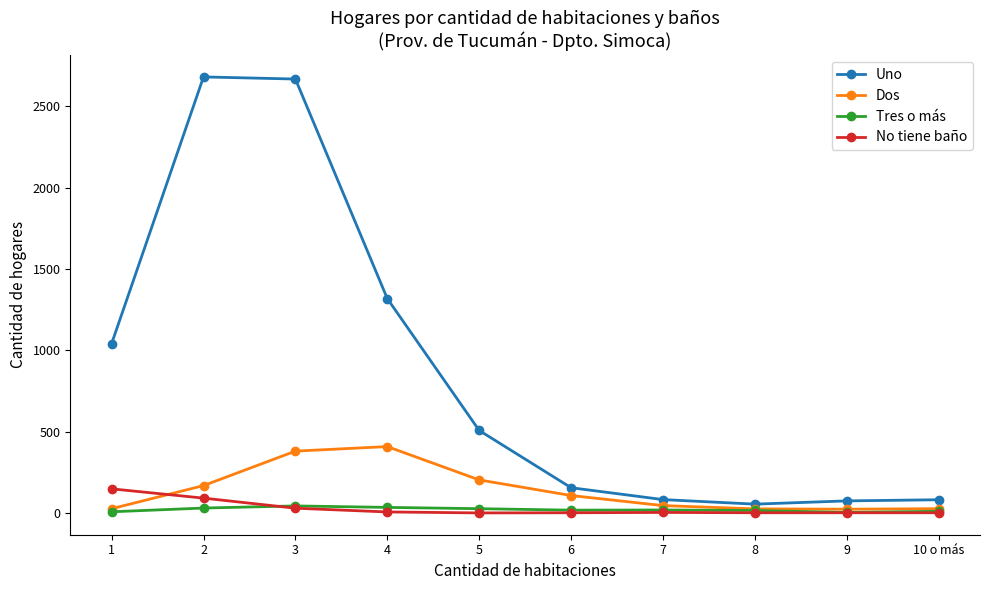

True or false: No tiene baño and Tres o más cross at least once.

True